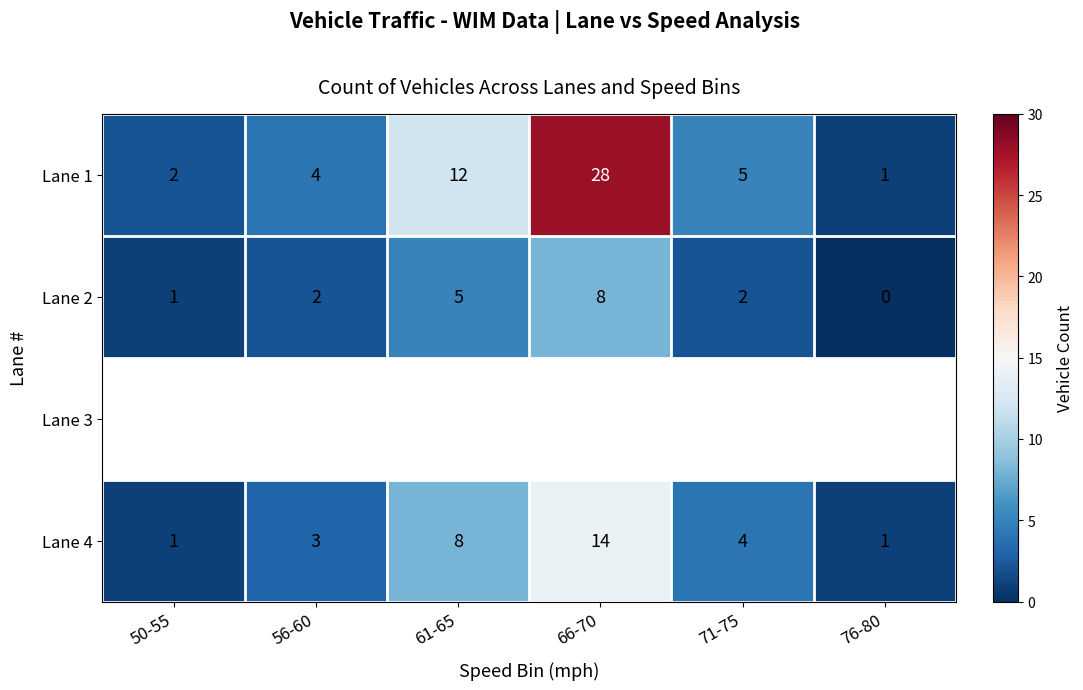

The value of Lane 2 at 61-65 is 5. True or false?

True